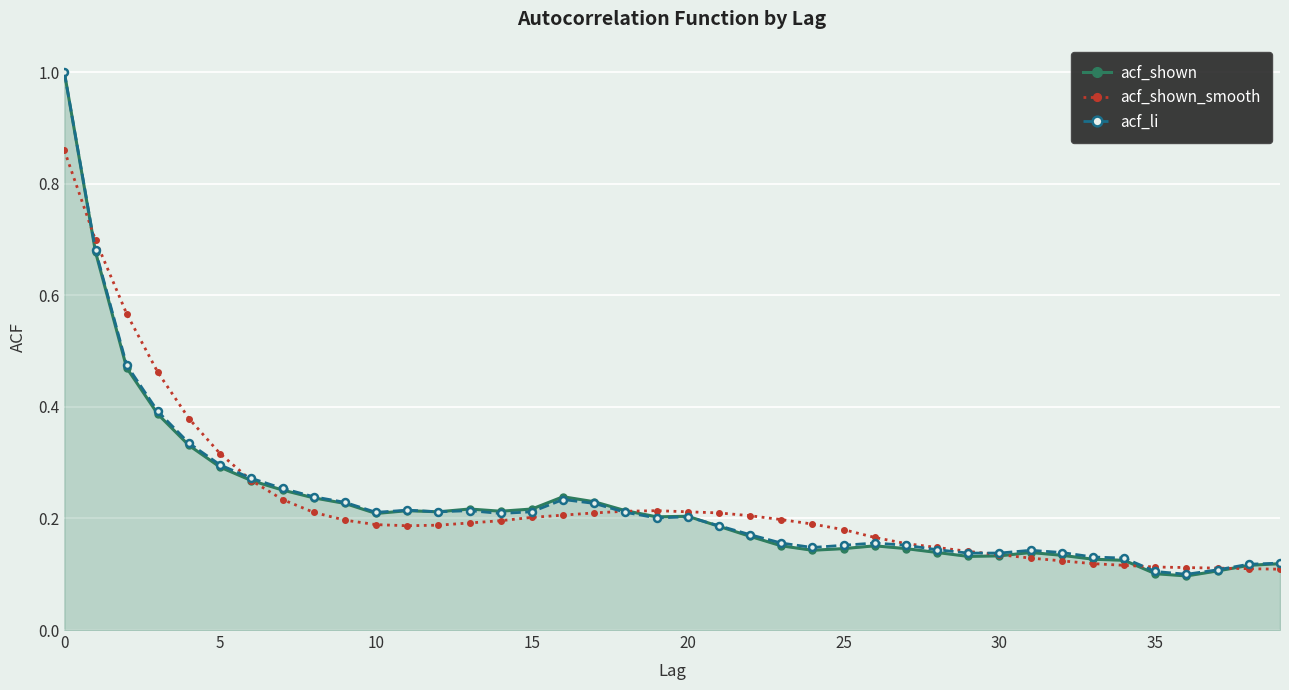

What is the maximum value shown in the chart?

1.0